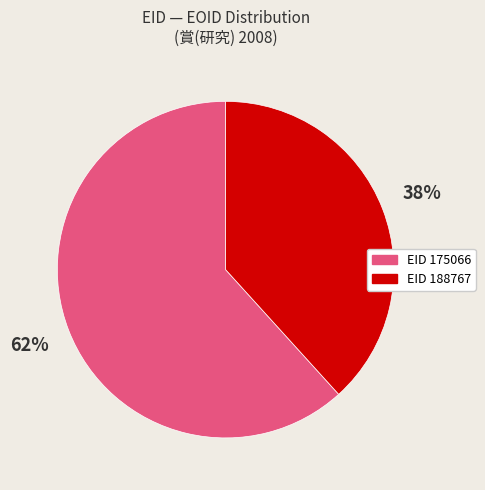

To the nearest percent, what is the average slice percentage?

50%